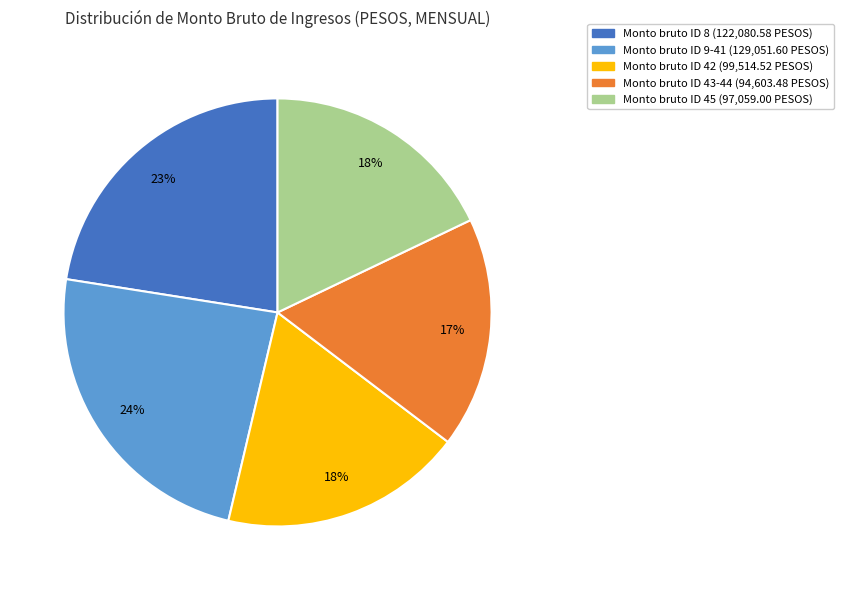

Does Monto bruto ID 42 (99,514.52 PESOS) account for over 50% of the chart?

No